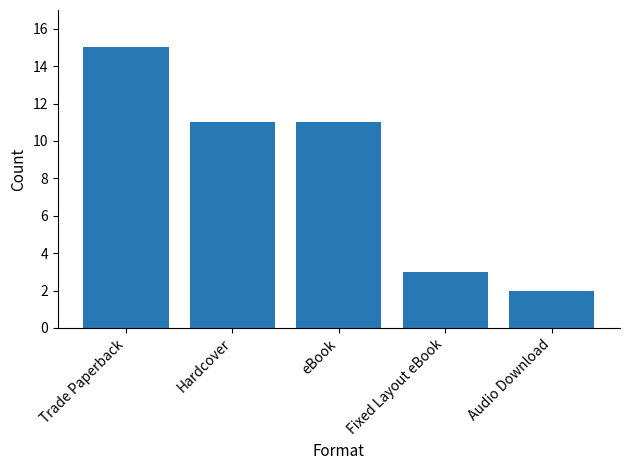

Read the value at eBook.

11